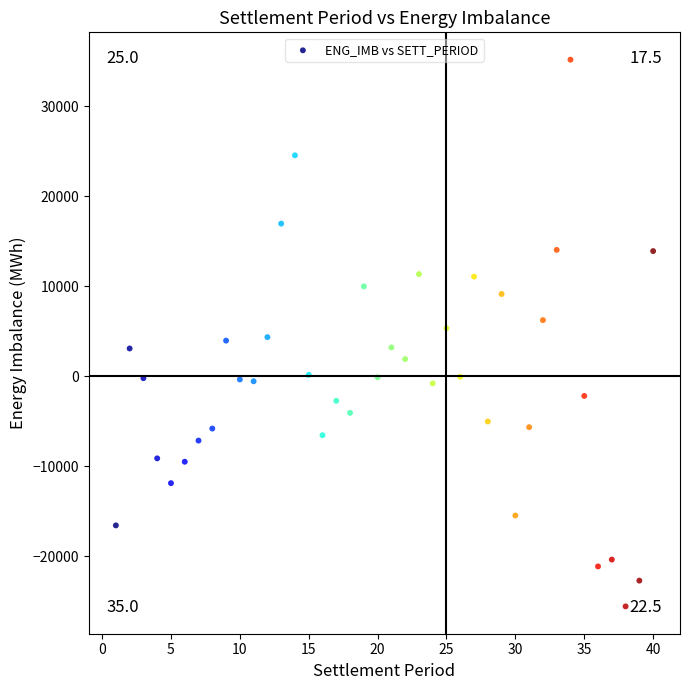

What is the range of Y values (max minus min)?

60770.6